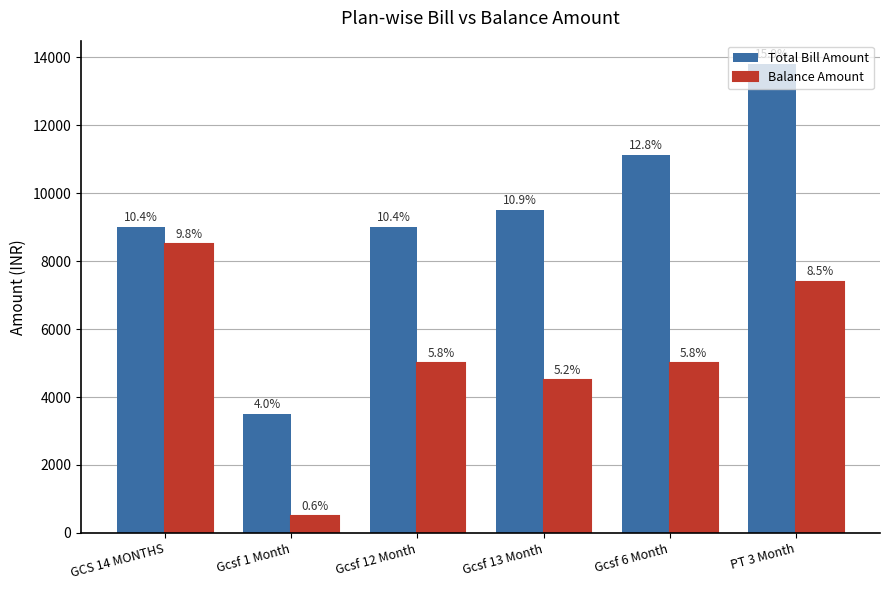

Which series changed the most between Gcsf 1 Month and Gcsf 12 Month?

Total Bill Amount